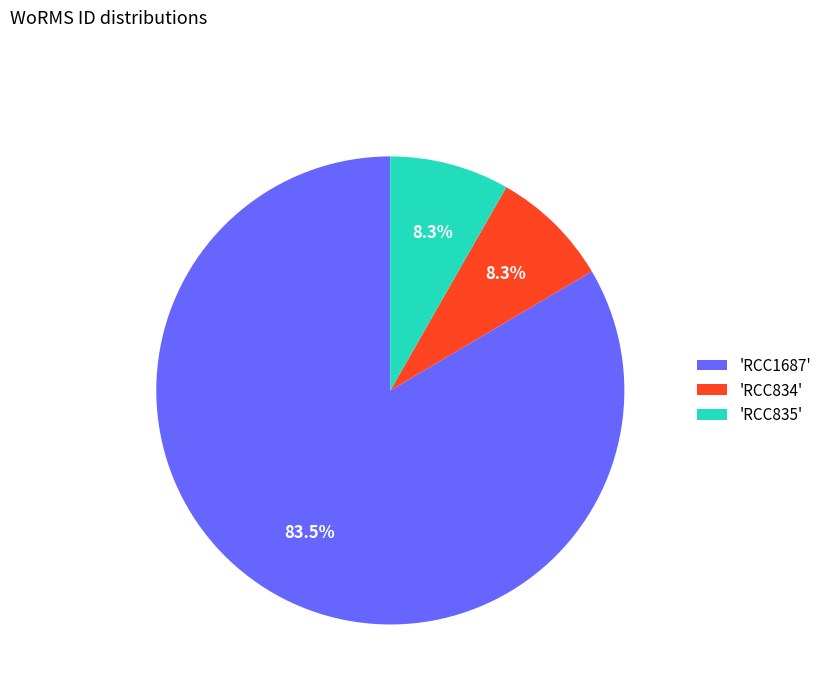

Does 'RCC835' represent more than half of the total?

No